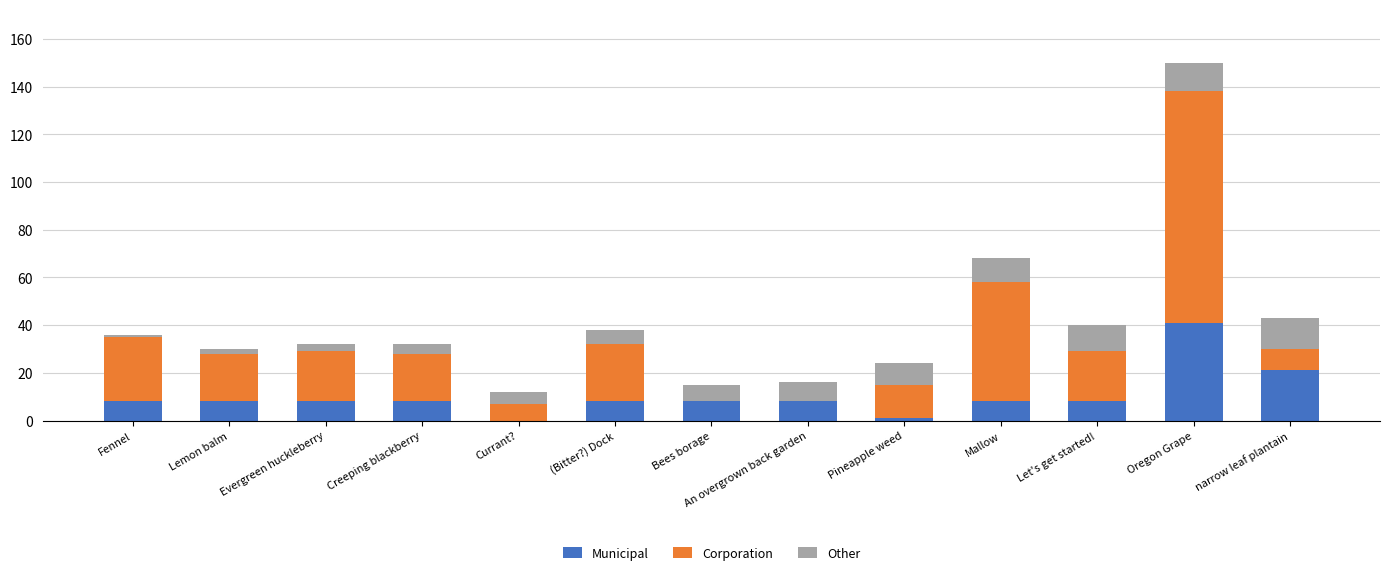

What is the difference between the Municipal values at Bees borage and Pineapple weed?

7